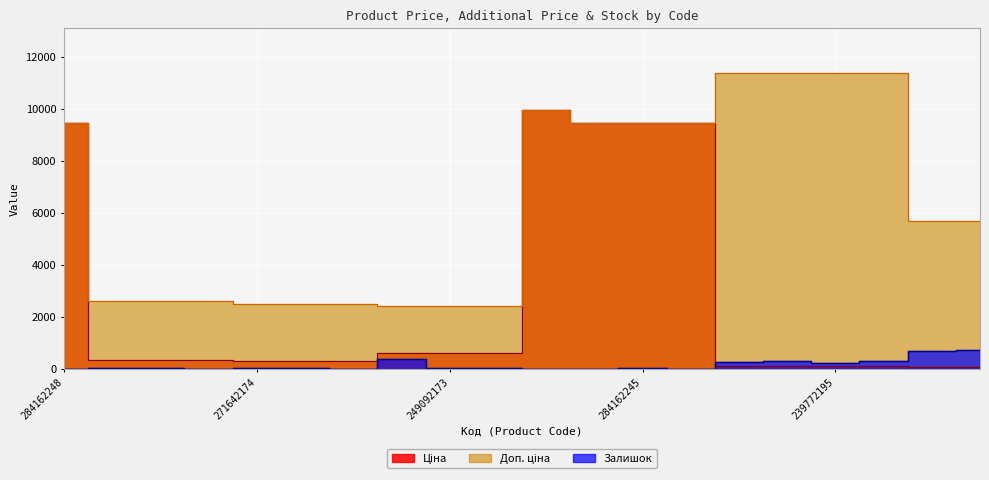

Is it true that Залишок equals 0.0 at 284162248?

True